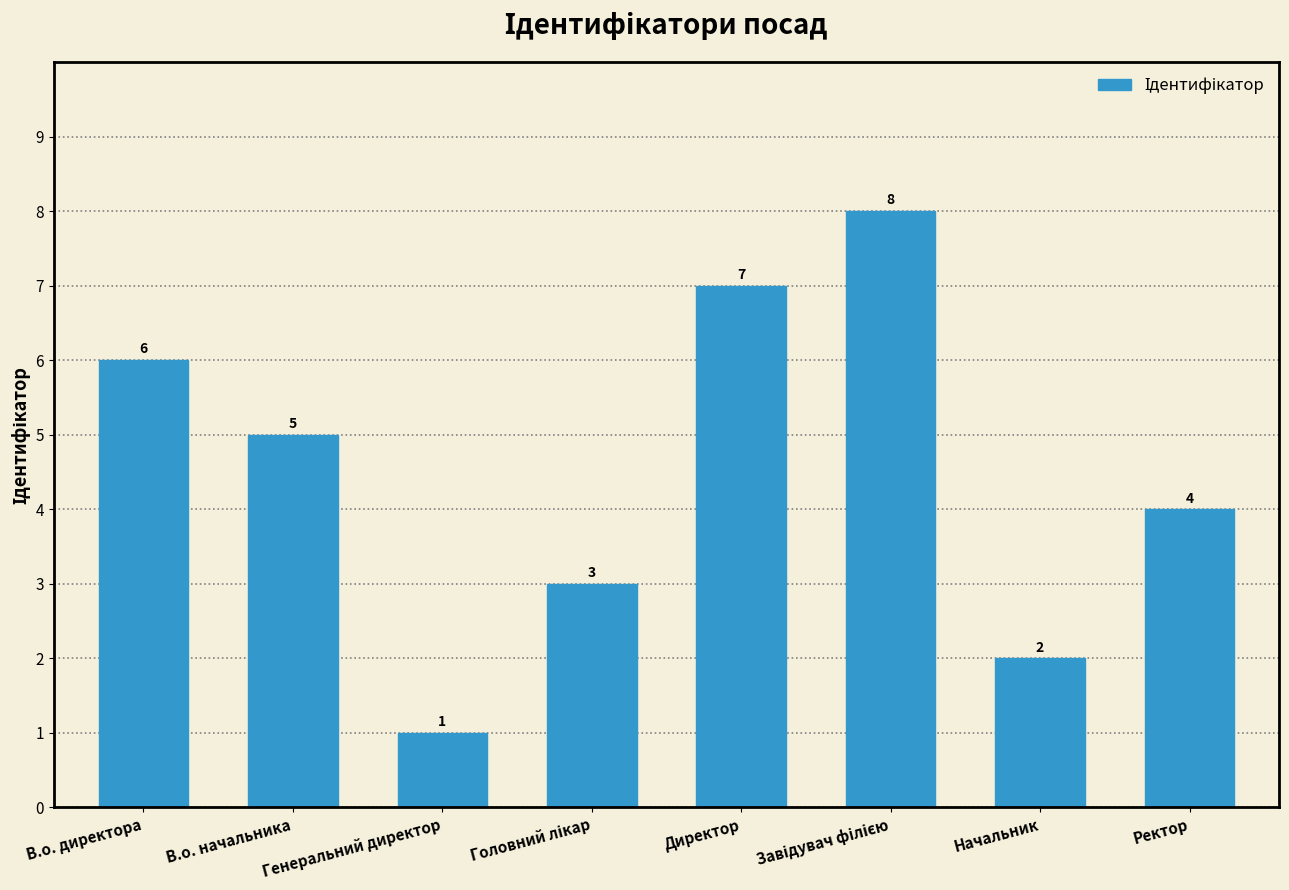

Reading left to right, transcribe all the data shown in this chart.

6	5	1	3	7	8	2	4